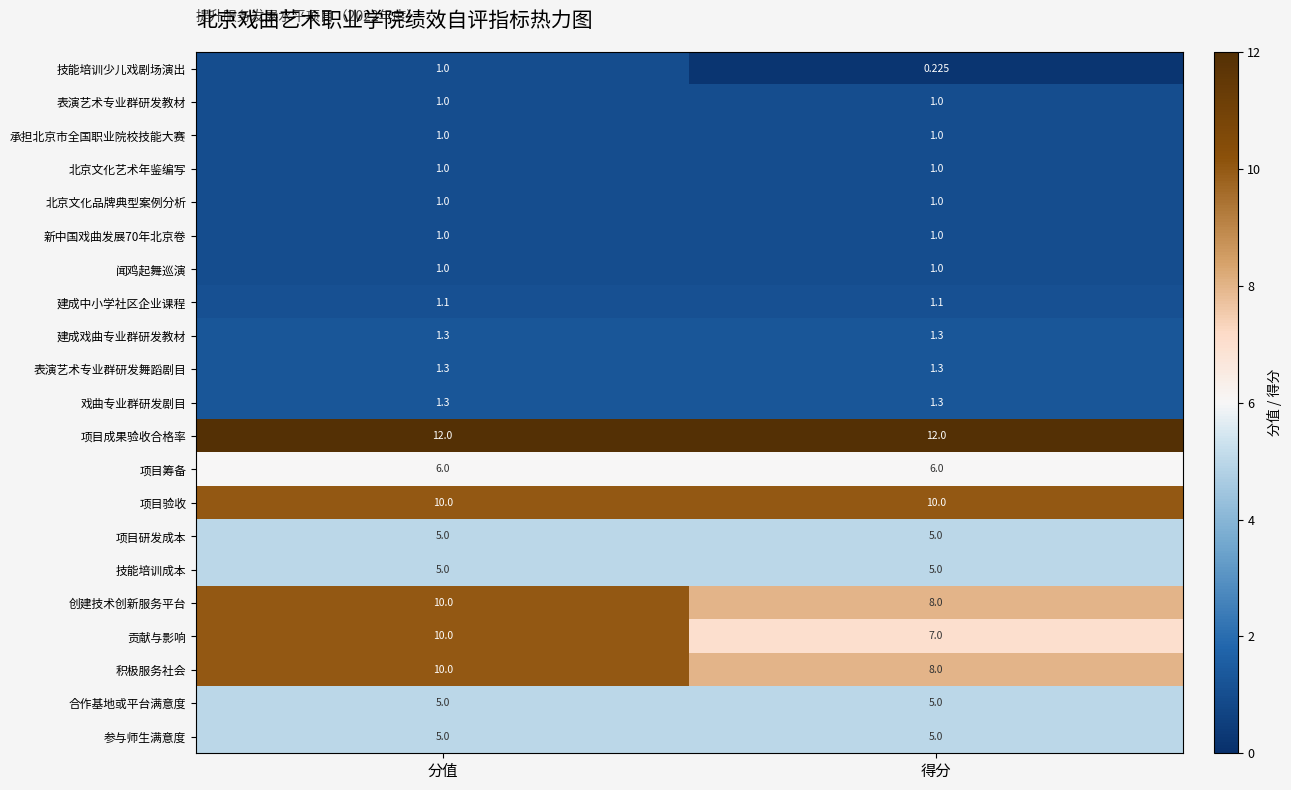

Rank the categories by 技能培训少儿戏剧场演出 value from lowest to highest.

得分, 分值